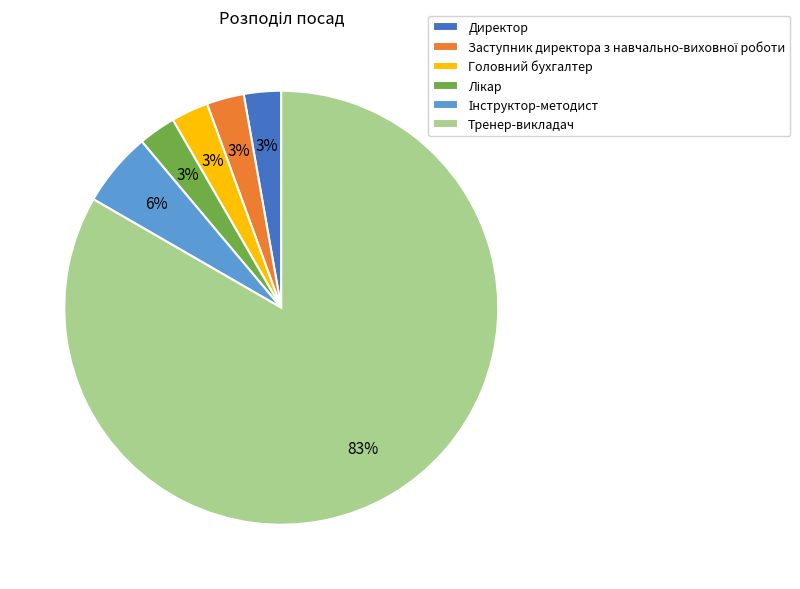

Which category has the biggest portion of the pie?

Тренер-викладач